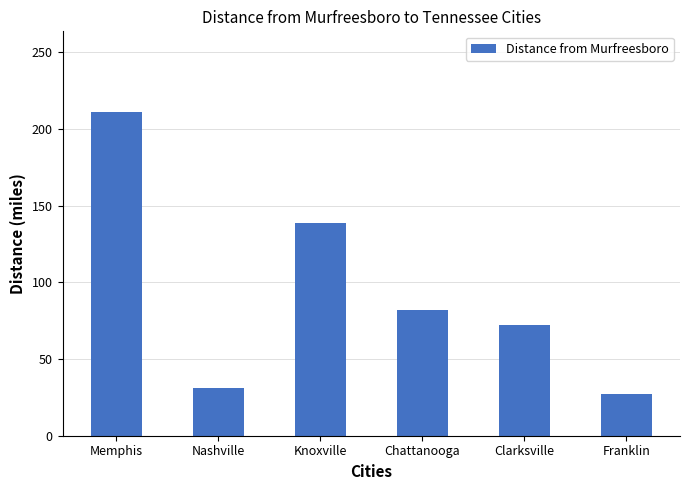

How many distinct data groups are displayed?

1